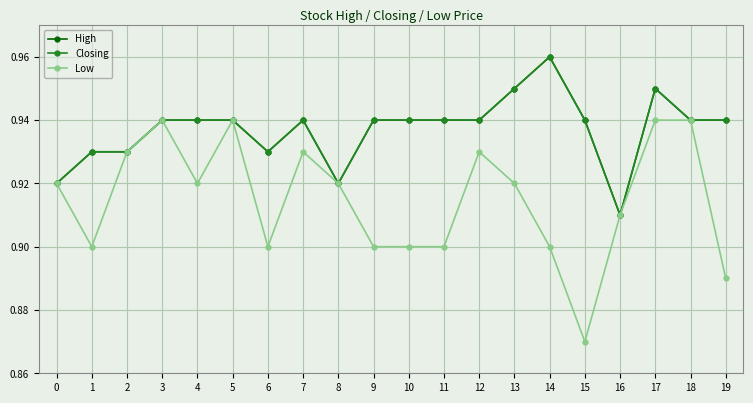

True or false: Low and Closing intersect in this chart.

False